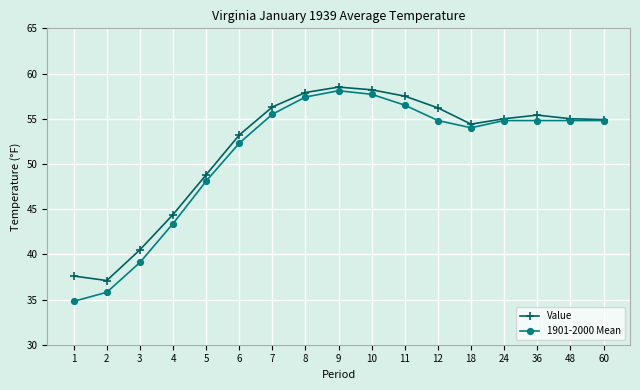

What is the value of the Value point at the 11th from the left?

57.5